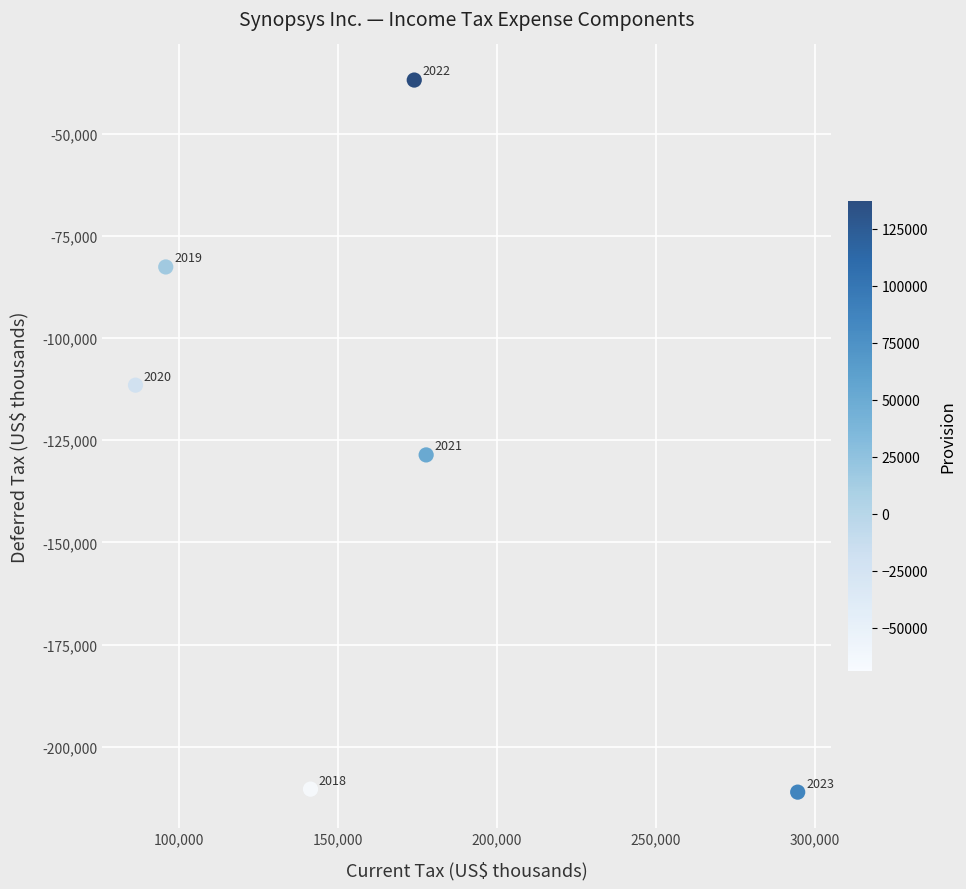

What is the average X value?

161627